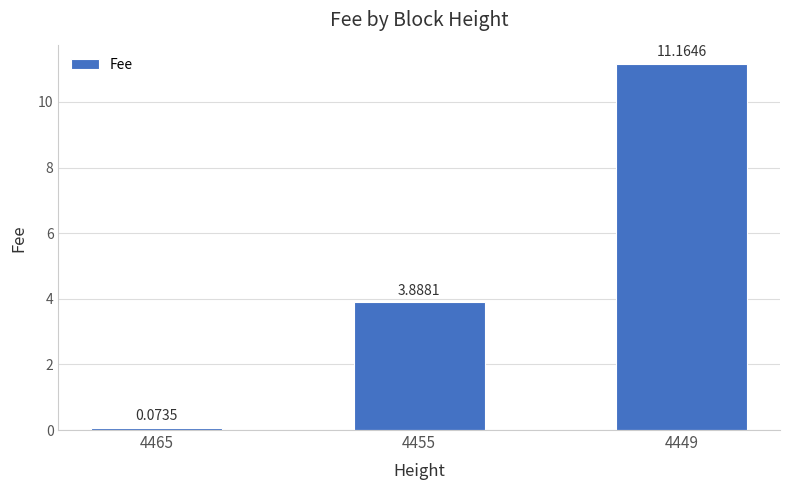

Which has a higher value, 4465 or 4455?

4455